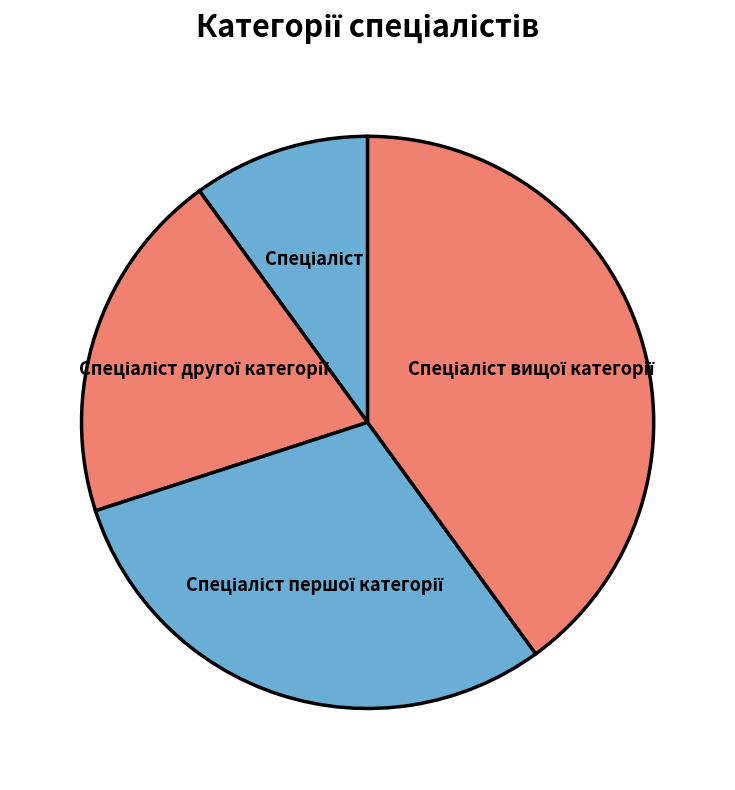

Does any single category account for the majority?

No